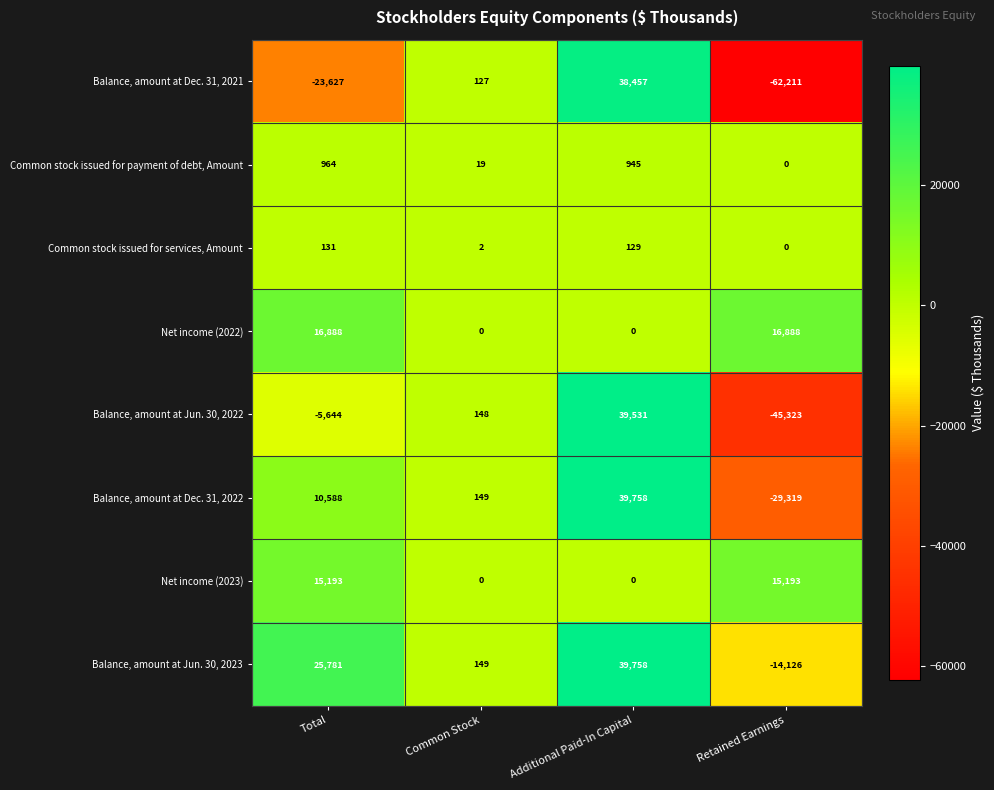

What is the maximum value shown in the chart?

39758